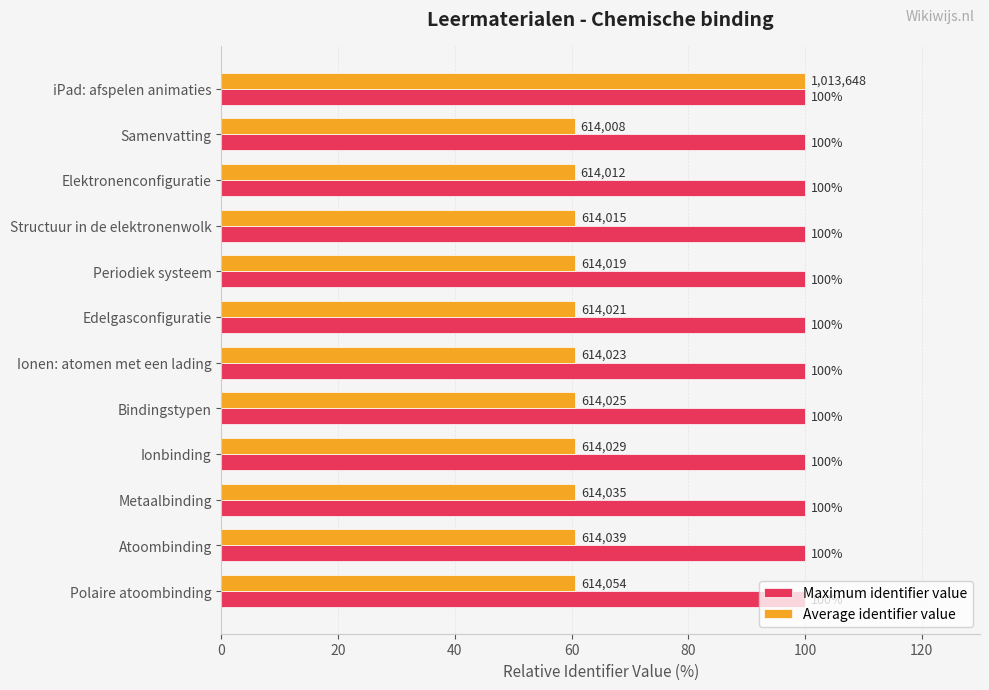

Which series has the largest range (max minus min)?

Average identifier value